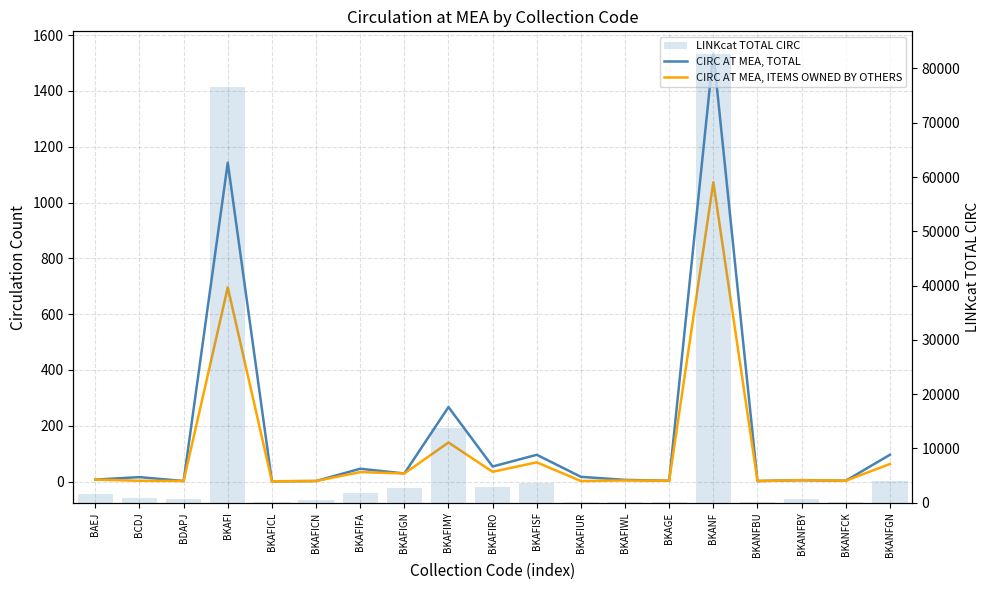

How many data points does each series have?

19